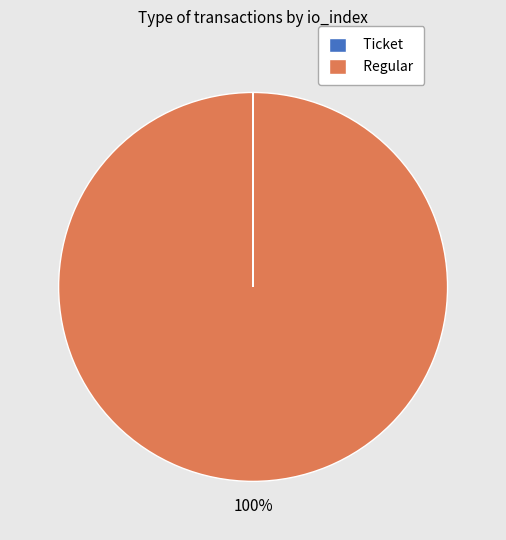

What is the largest slice in the pie chart?

Regular